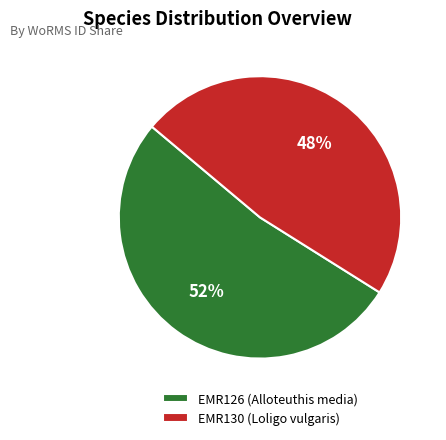

Does EMR130 (Loligo vulgaris) represent more than half of the total?

No